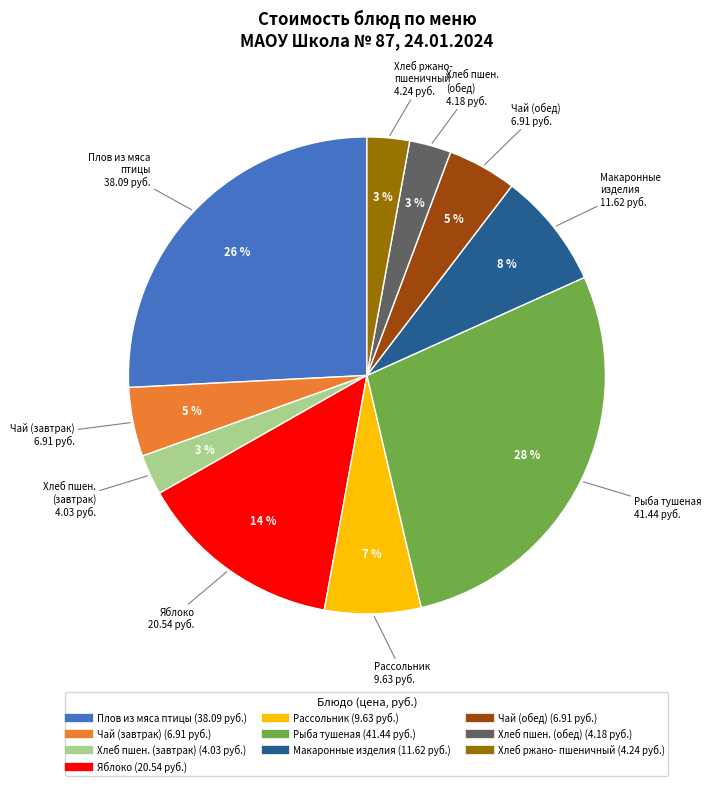

Is there a majority slice in this chart?

No